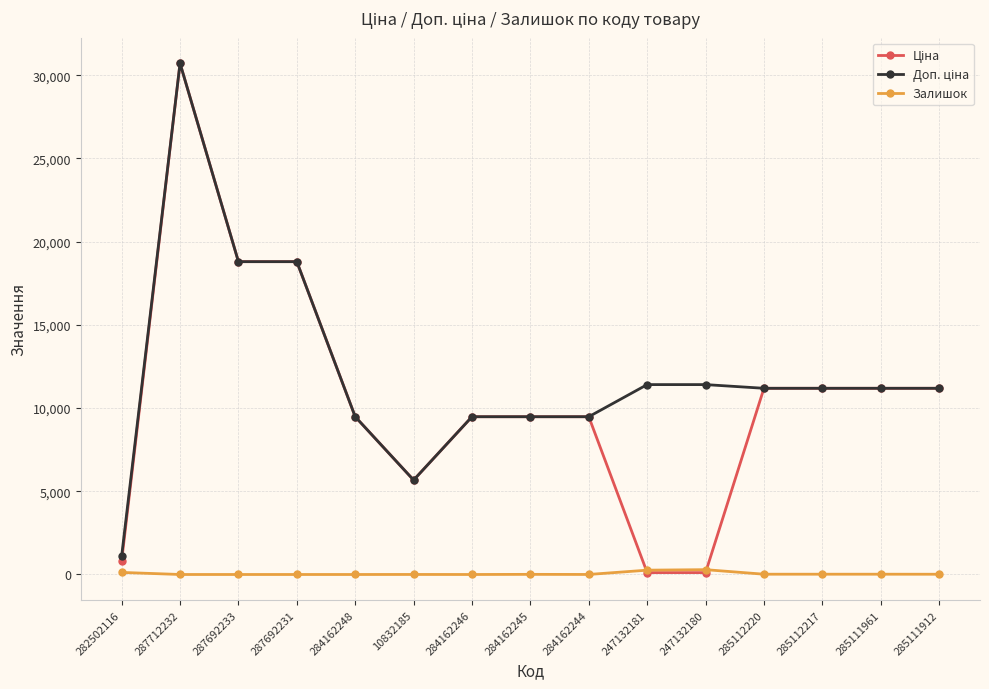

What is the total value across all series at 284162246?

18960.1